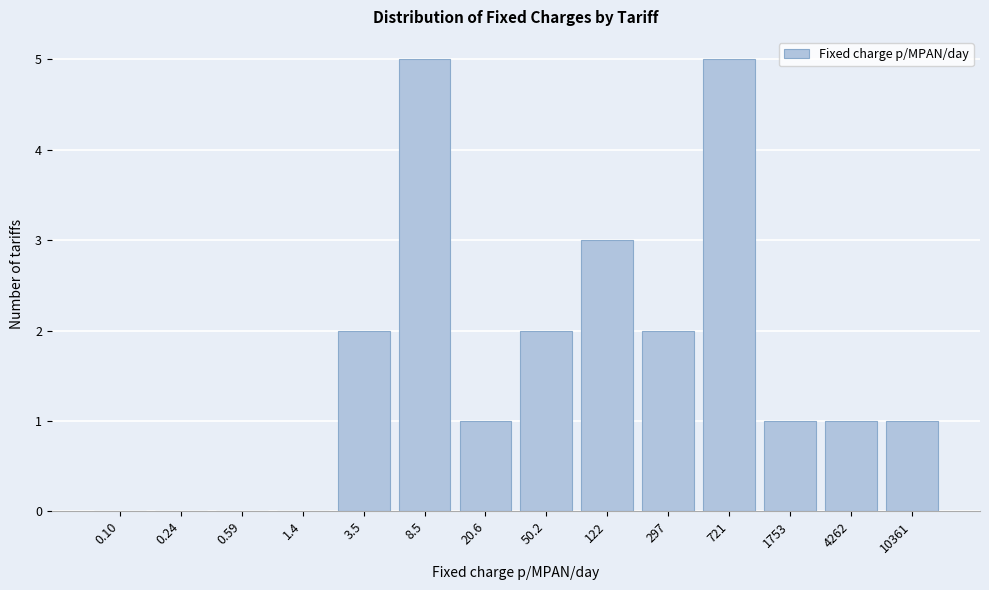

Reading left to right, transcribe all the data shown in this chart.

0.10=0	0.24=0	0.59=0	1.4=0	3.5=2	8.5=5	20.6=1	50.2=2	122=3	297=2	721=5	1753=1	4262=1	10361=1